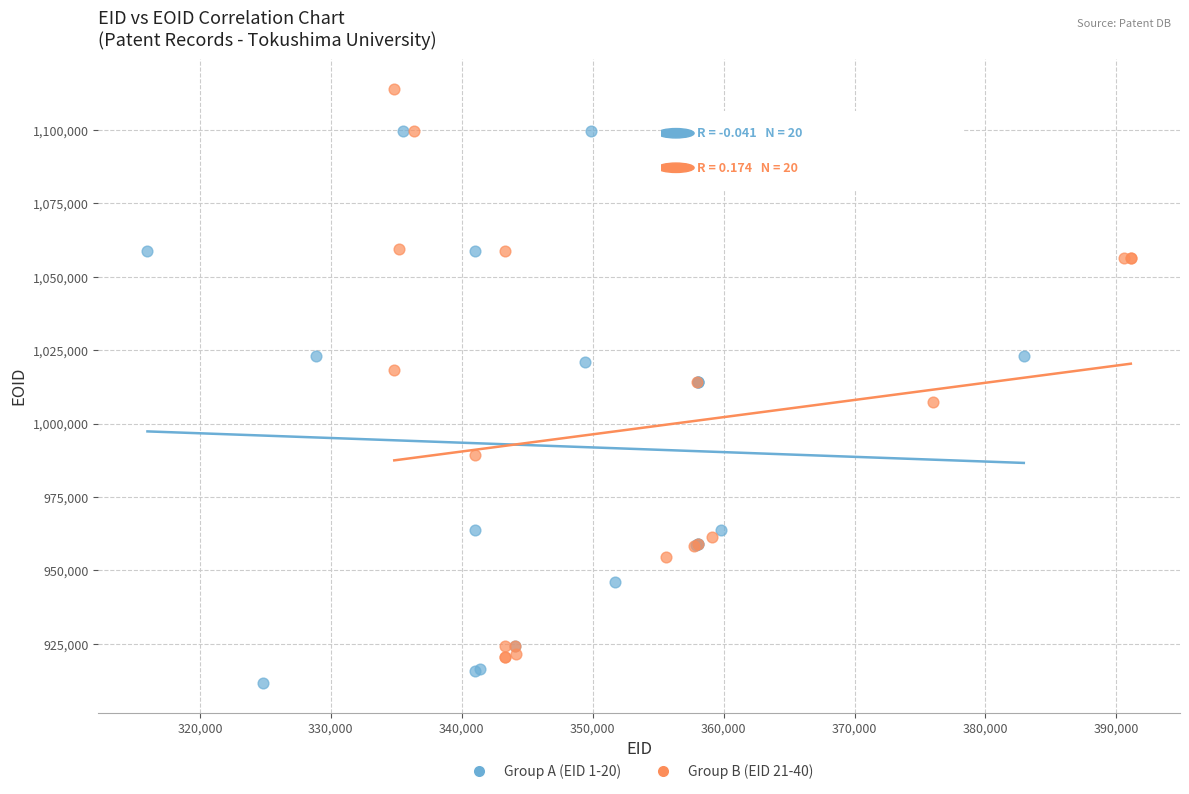

Which series contains the highest Y value?

Group B (EID 21-40)